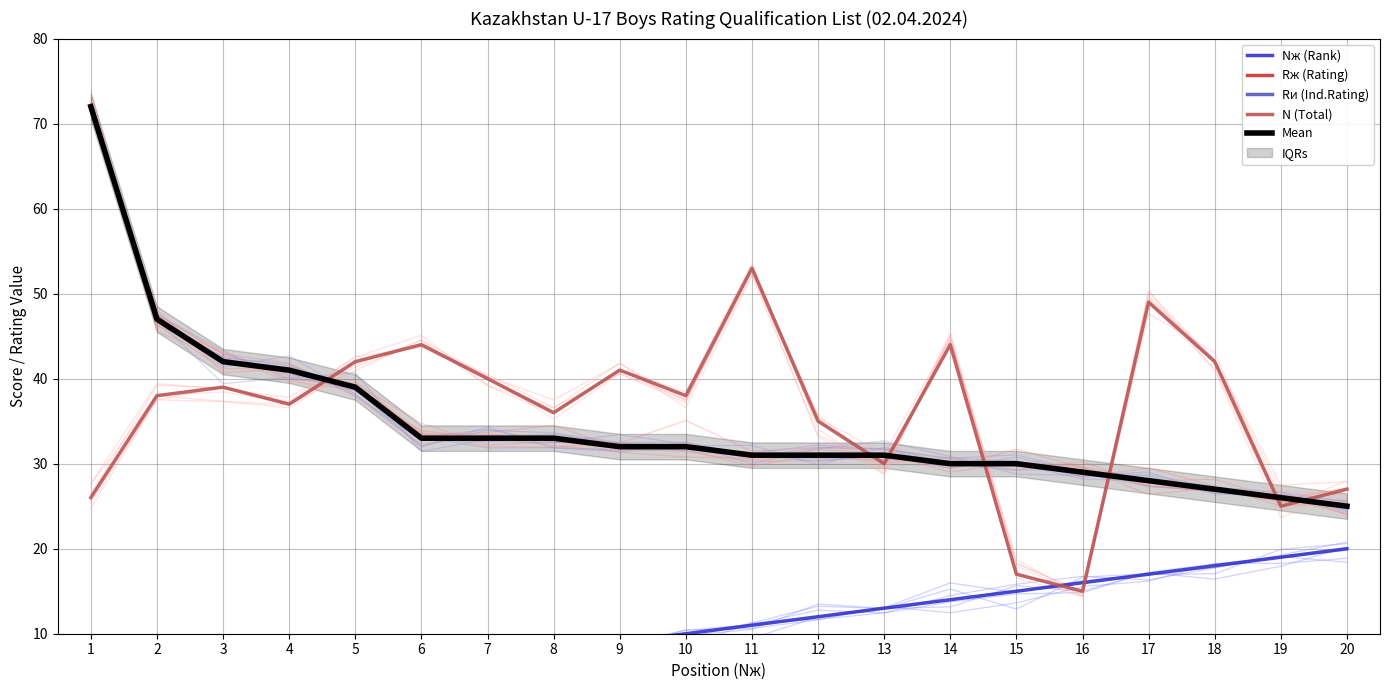

How many lines are shown in the chart?

5